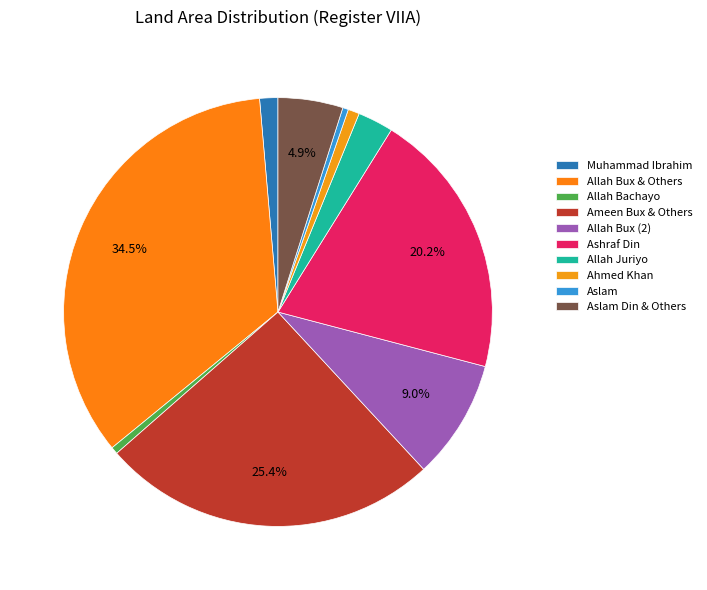

What is the change in value from Ashraf Din to Aslam Din & Others?

-22.3